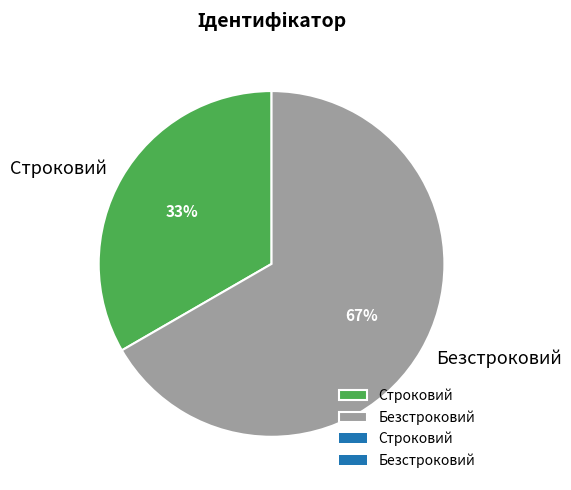

To the nearest percent, what is the average slice percentage?

50%